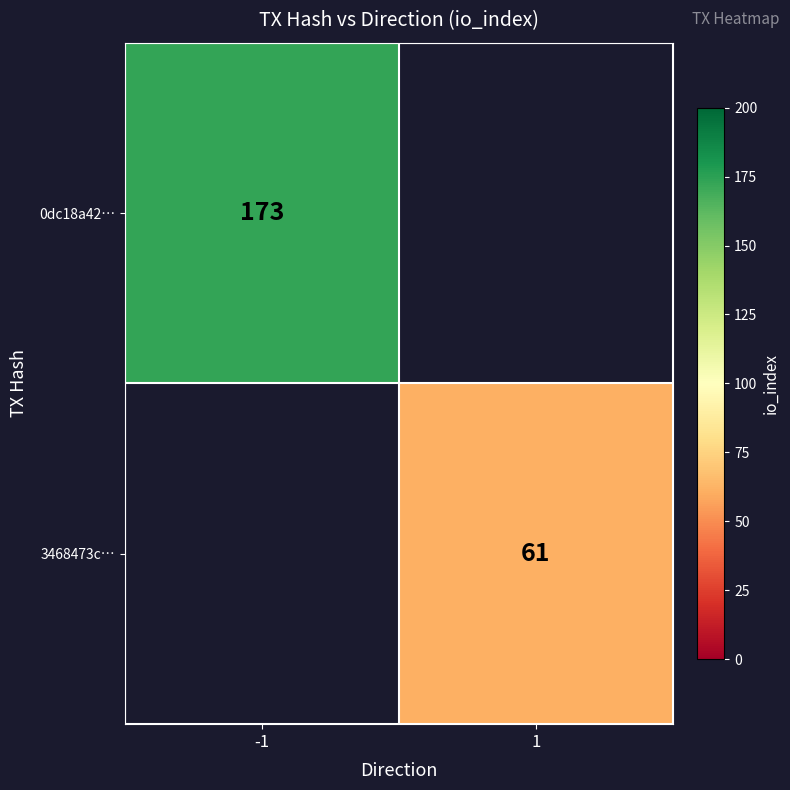

Is it true that 3468473c… equals 61 at 1?

True